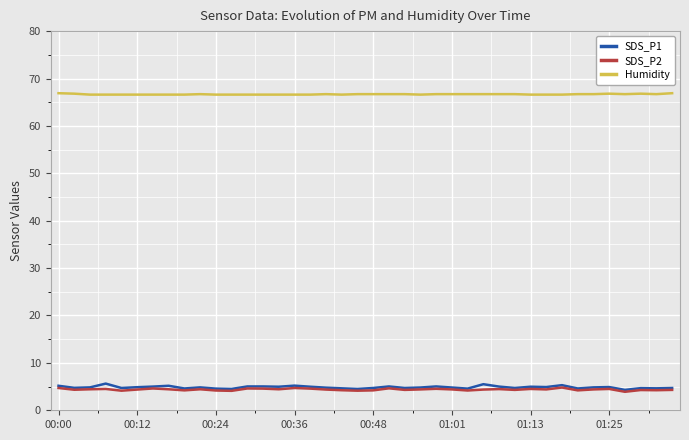

How many categories are shown in the chart?

40